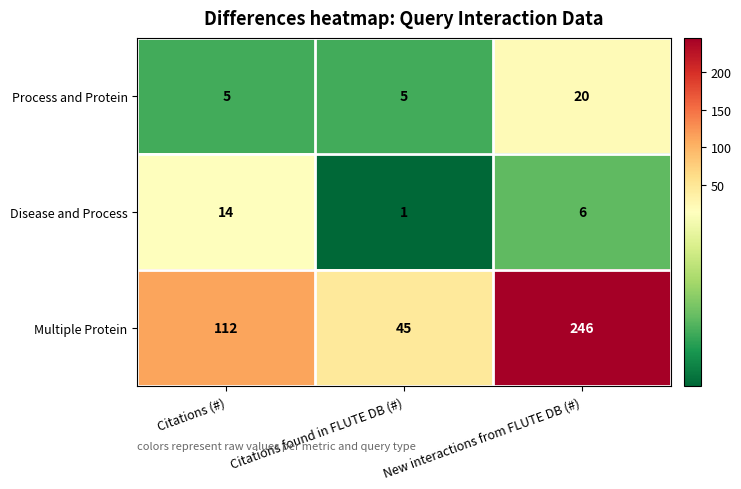

What is the difference between the Multiple Protein values at Citations found in FLUTE DB (#) and Citations (#)?

67